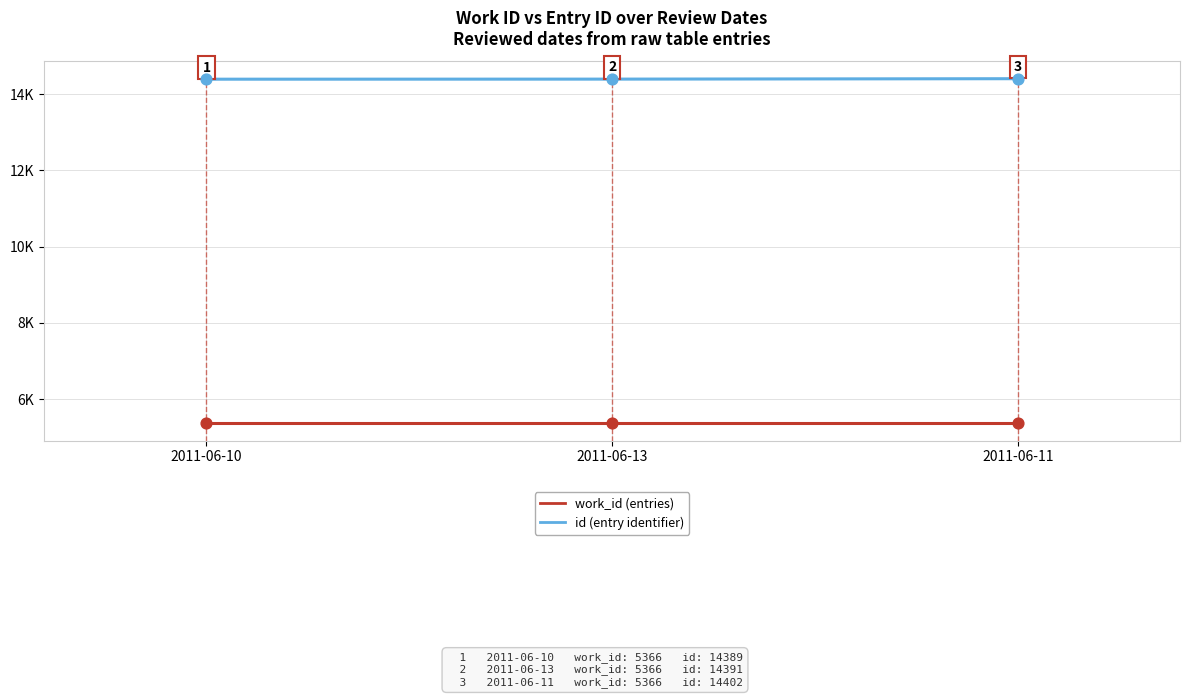

Does the chart have visible grid lines?

Yes